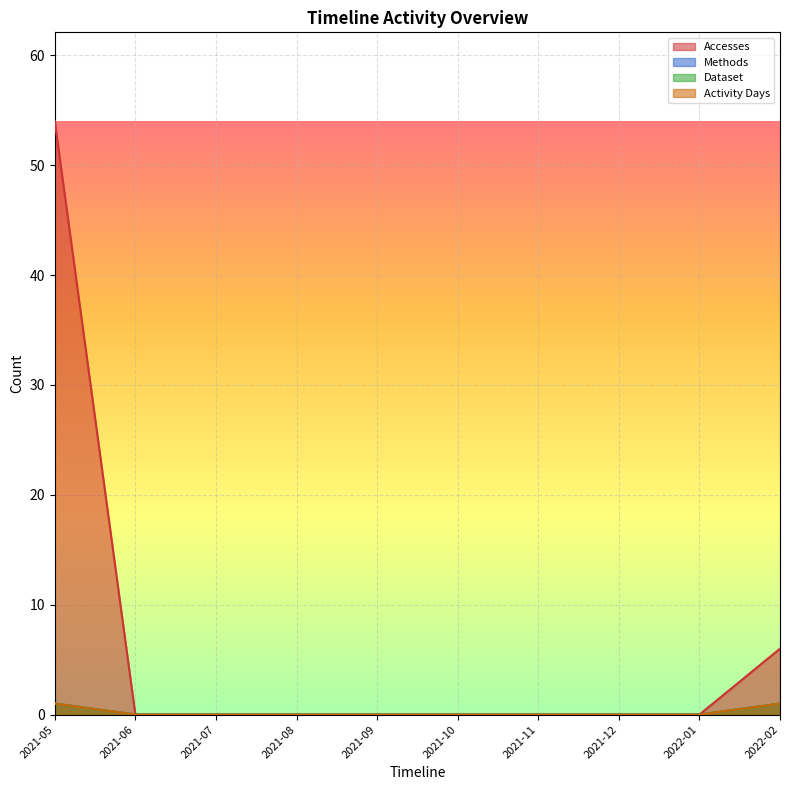

What is the highest value of the Dataset series?

1